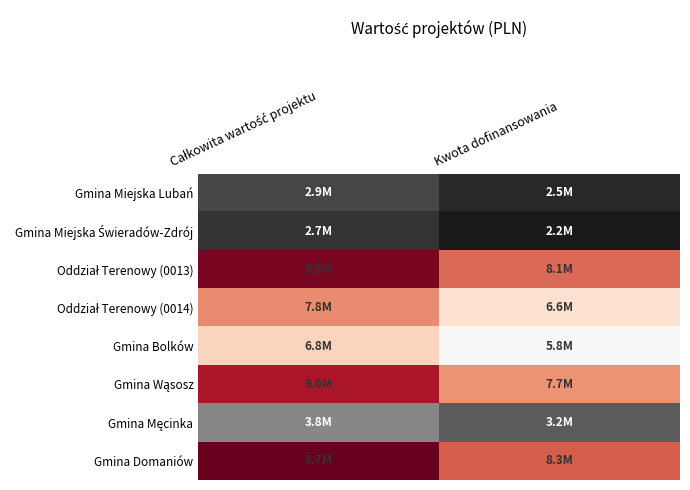

What is the minimum value shown in the chart?

2249859.9